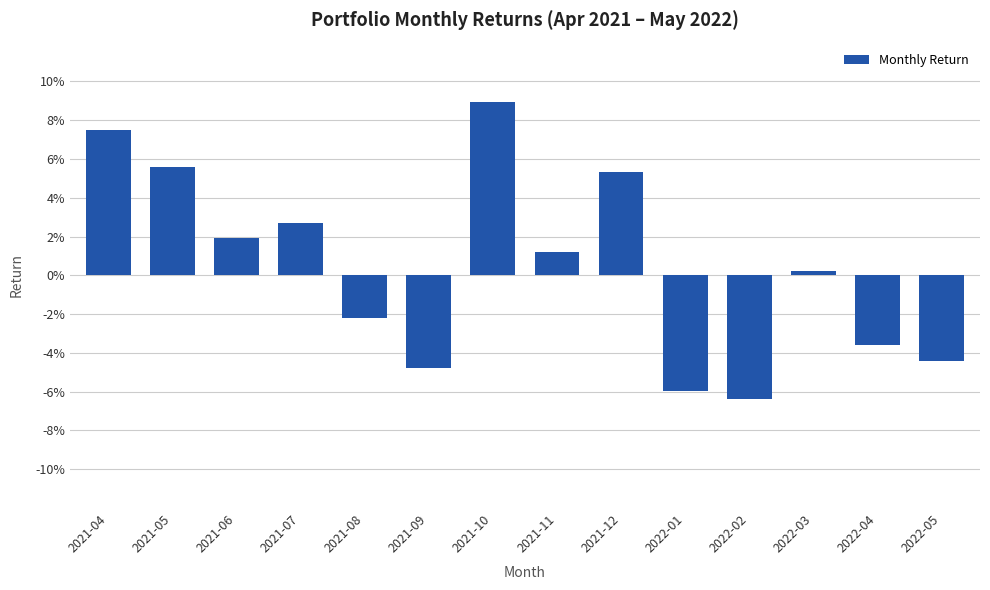

The chart shows a value of 0.0 at 2022-03. True or false?

False